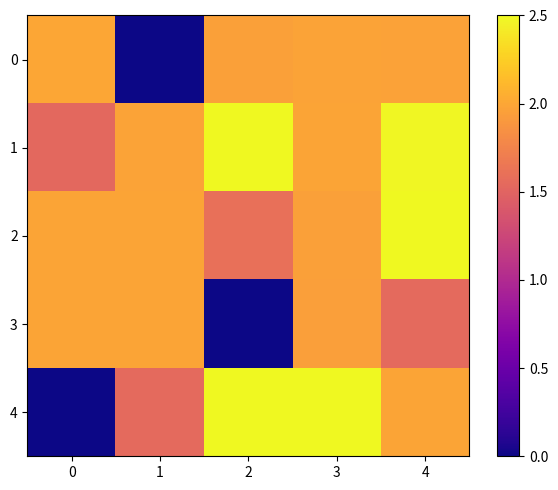

Reading left to right, what are all the values shown in this chart?

0: 0=2.0	1=0.0	2=2.0	3=2.0	4=2.0
1: 0=1.5	1=2.0	2=2.5	3=2.0	4=2.5
2: 0=2.0	1=2.0	2=1.6	3=2.0	4=2.5
3: 0=2.0	1=2.0	2=0.0	3=1.9	4=1.6
4: 0=0.0	1=1.6	2=2.5	3=2.5	4=2.0